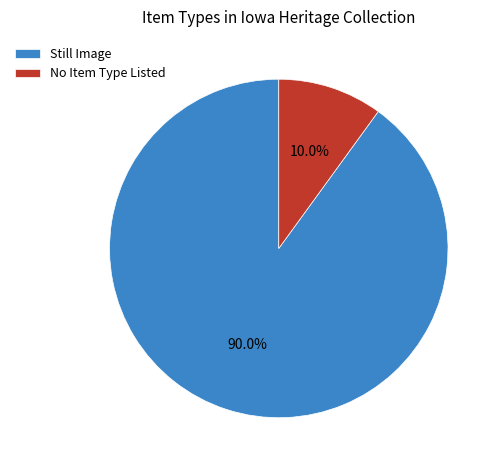

Does Still Image represent more than half of the total?

Yes